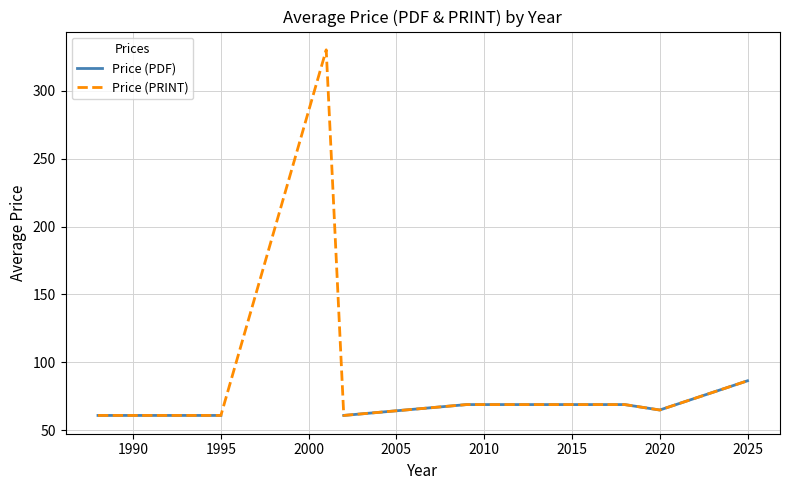

What is the difference between the maximum and second lowest values in the Price (PRINT) series?

269.0